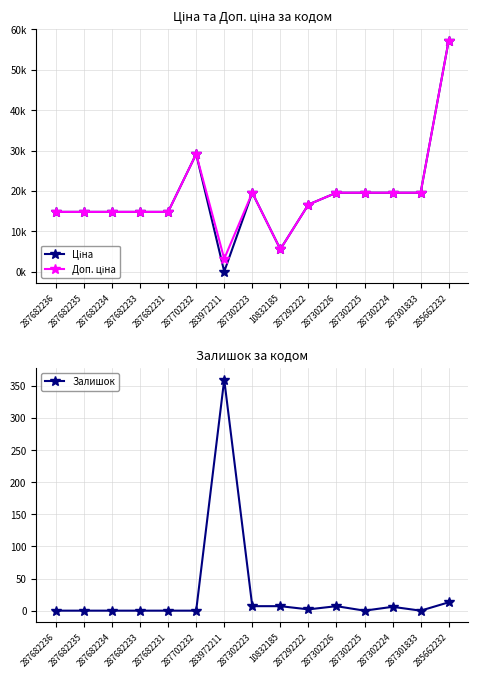

Reading right to left, transcribe all the data shown in this chart.

Ціна: 57258.0	19564.9	19564.9	19564.9	19564.9	16636.8	5560.3	19564.9	32.0	29152.3	14817.6	14817.6	14817.6	14817.6	14817.6
Доп. ціна: 57258.0	19564.9	19564.9	19564.9	19564.9	16636.8	5560.3	19564.9	3205.0	29152.3	14817.6	14817.6	14817.6	14817.6	14817.6
Залишок: 13.0	0.0	6.0	0.0	7.0	2.0	7.0	7.0	360.0	0.0	0.0	0.0	0.0	0.0	0.0